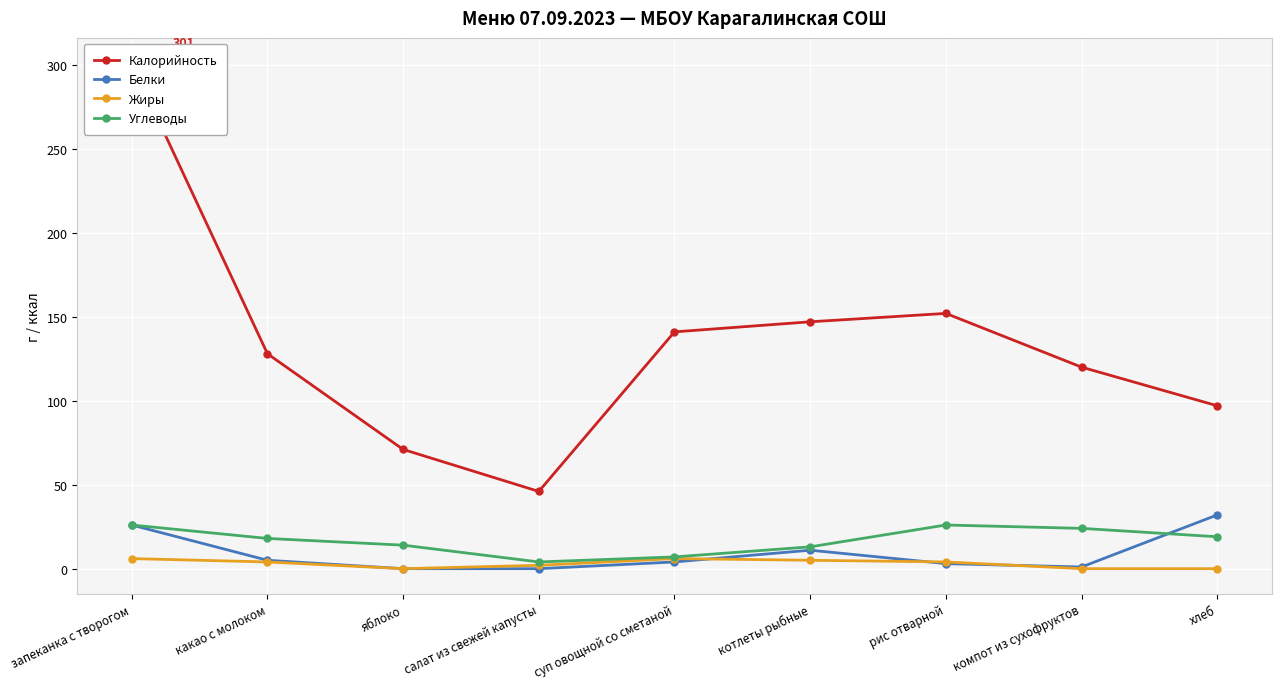

Which series has the widest spread of values?

Калорийность